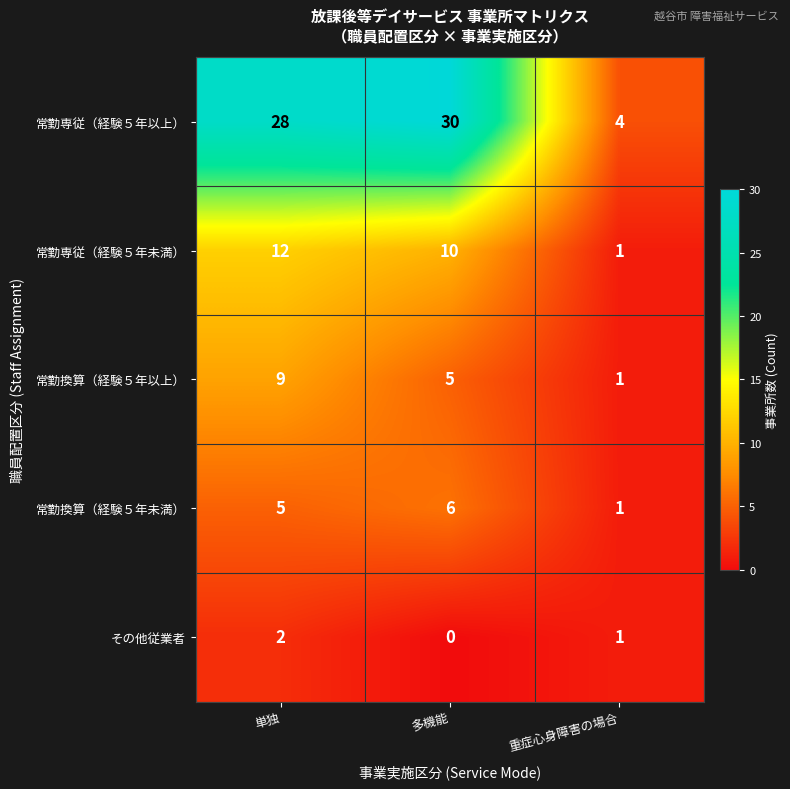

What is the difference between the highest and lowest values at 多機能?

30